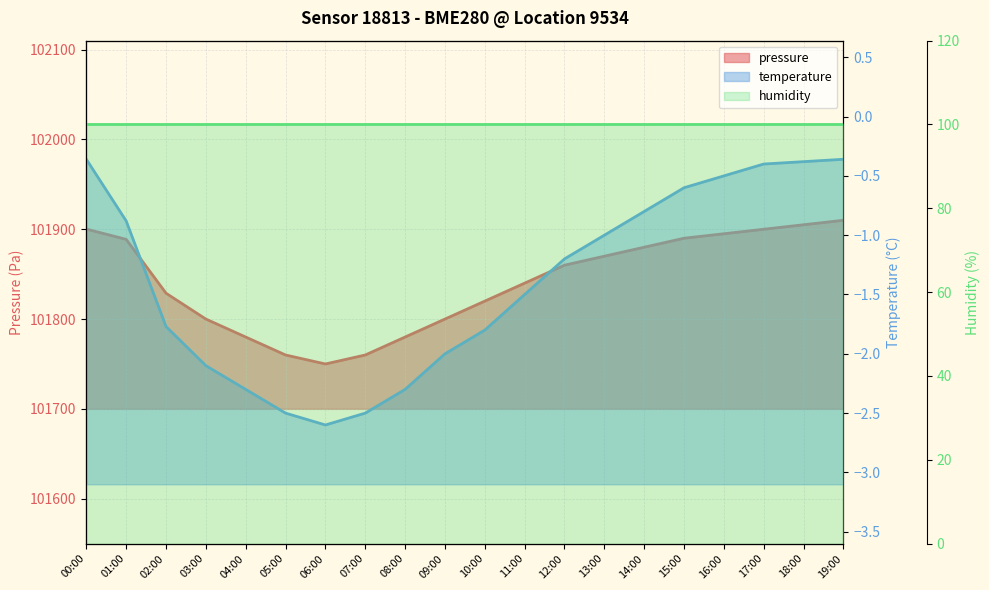

What is the label of the 8th point from the right?

12:00